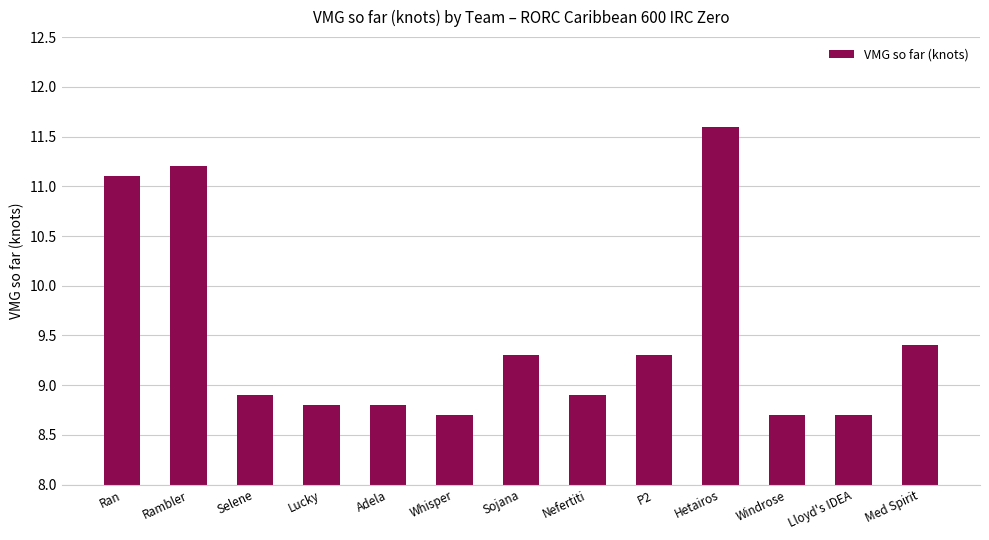

What is the sum of the values at Whisper and Nefertiti?

17.6